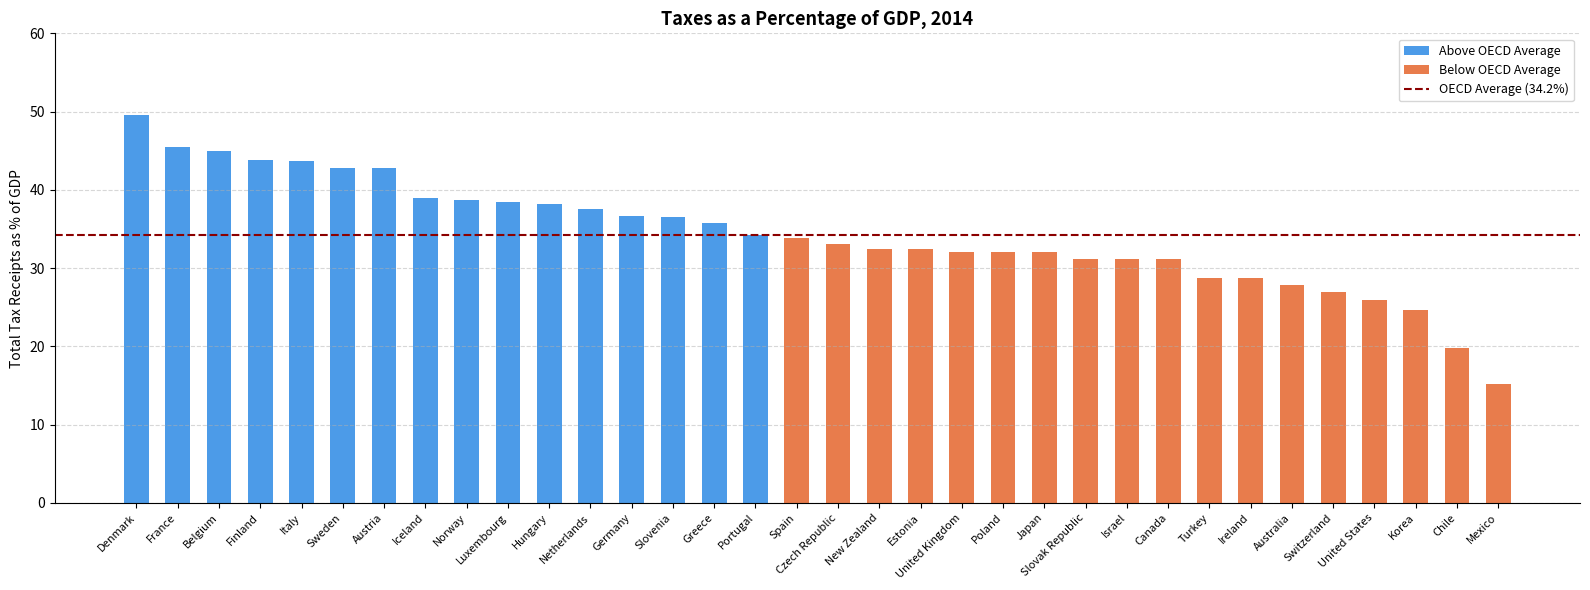

How many data points does each series have?

34